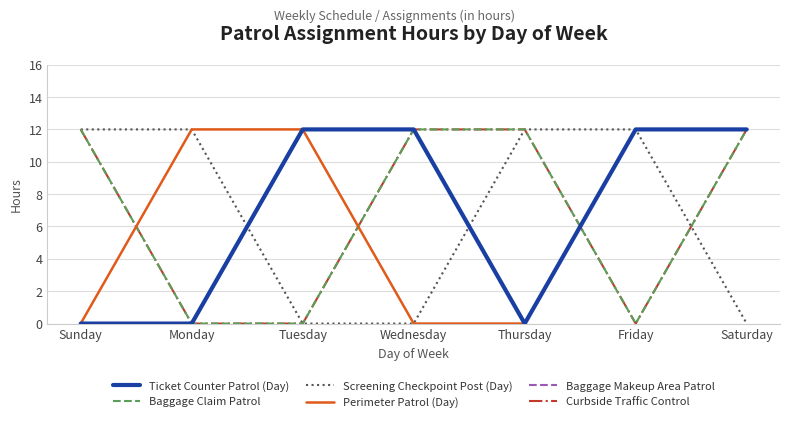

Reading left to right, list all the values displayed in this chart.

Ticket Counter Patrol (Day): 0	0	12	12	0	12	12
Baggage Claim Patrol: 12	0	0	12	12	0	12
Screening Checkpoint Post (Day): 12	12	0	0	12	12	0
Perimeter Patrol (Day): 0	12	12	0	0	12	12
Baggage Makeup Area Patrol: 0	0	12	12	0	12	12
Curbside Traffic Control: 12	0	0	12	12	0	12